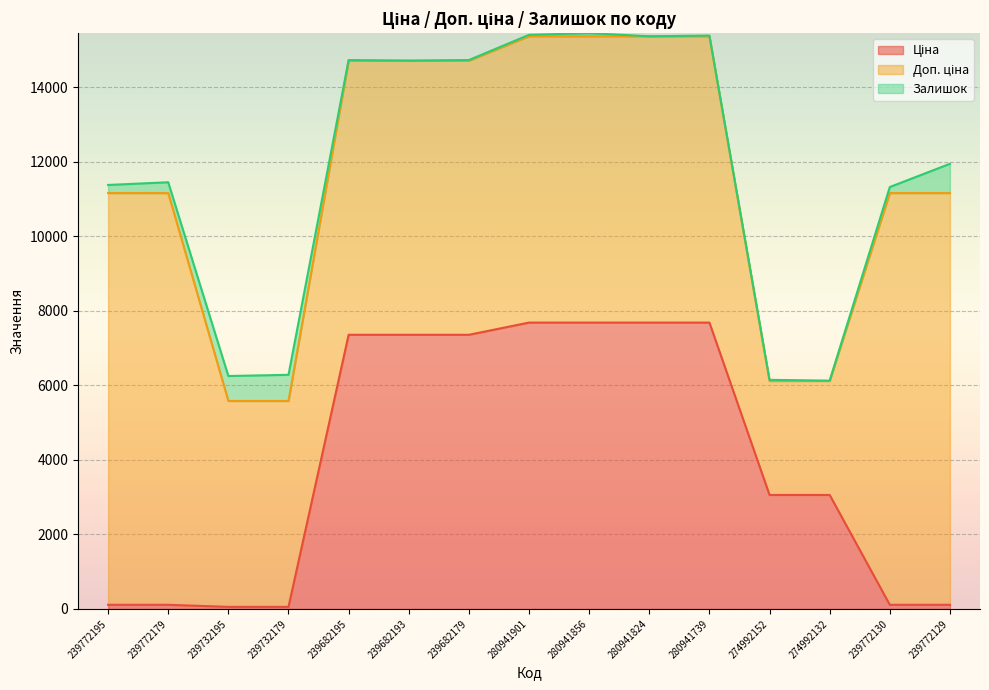

Reading left to right, what are all the values shown in this chart?

Ціна: 239772195=110.5	239772179=110.5	239732195=55.3	239732179=55.3	239682195=7360.2	239682193=7360.2	239682179=7360.2	280941901=7688.0	280941856=7688.0	280941824=7688.0	280941739=7688.0	274992152=3059.7	274992132=3059.7	239772130=110.5	239772129=110.5
Доп. ціна: 239772195=11055.0	239772179=11055.0	239732195=5528.0	239732179=5528.0	239682195=7360.2	239682193=7360.2	239682179=7360.2	280941901=7688.0	280941856=7688.0	280941824=7688.0	280941739=7688.0	274992152=3060.0	274992132=3060.0	239772130=11055.0	239772129=11055.0
Залишок: 239772195=218.0	239772179=290.0	239732195=670.0	239732179=702.0	239682195=16.0	239682193=0.0	239682179=17.0	280941901=38.0	280941856=83.0	280941824=0.0	280941739=18.0	274992152=31.0	274992132=9.0	239772130=162.0	239772129=786.0